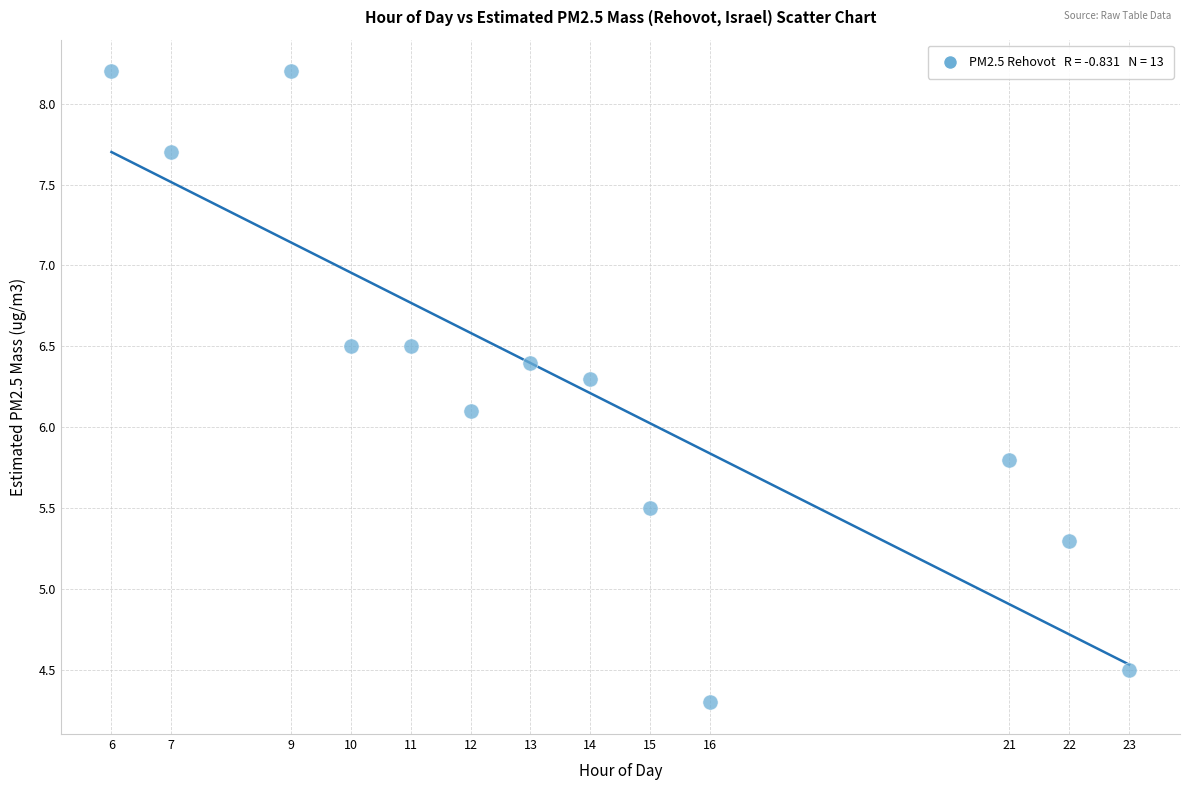

What is the range of Y values (max minus min)?

3.9